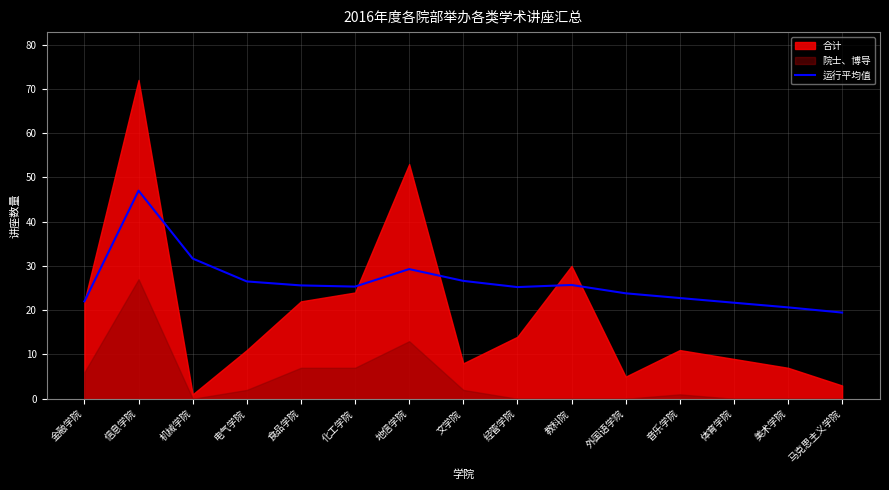

What is the minimum value for 运行平均值?

19.5